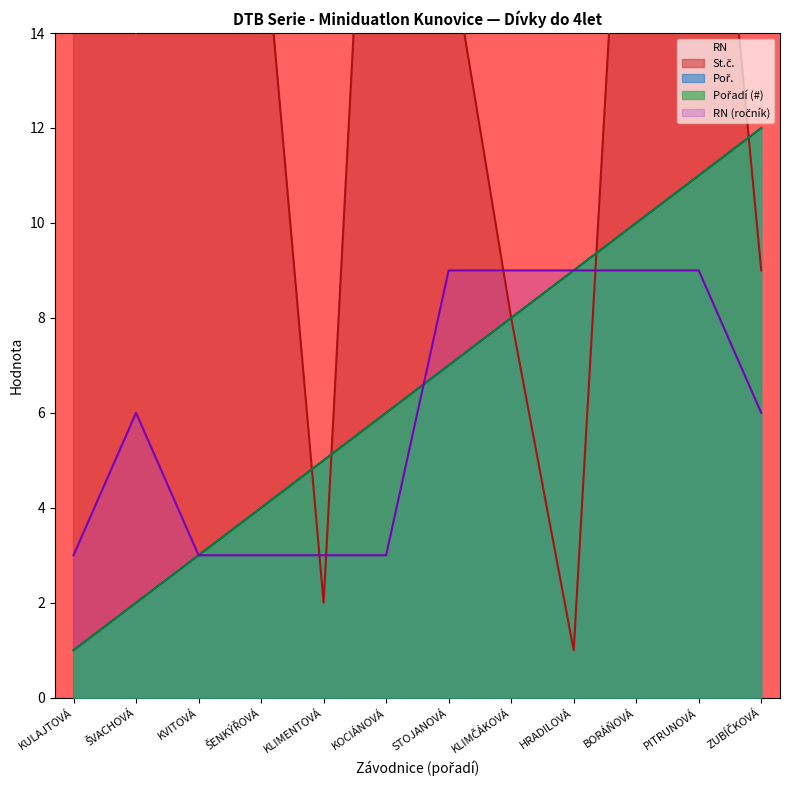

Reading left to right, list all the values displayed in this chart.

St.č.: 15	14	22	17	2	27	16	8	1	24	23	9
Poř.: 1	2	3	4	5	6	7	8	9	10	11	12
Pořadí (#): 1	2	3	4	5	6	7	8	9	10	11	12
RN: 3	6	3	3	3	3	9	9	9	9	9	6